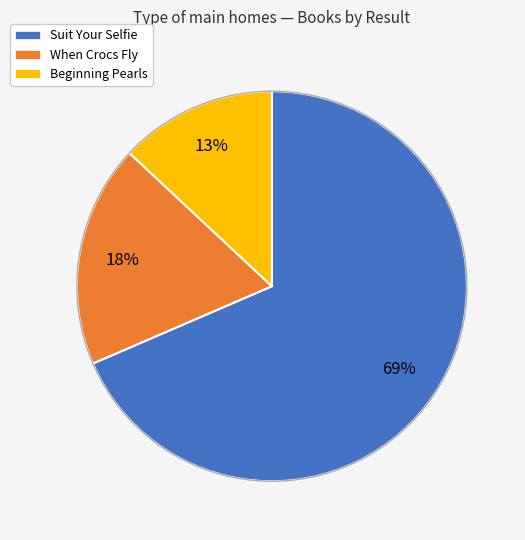

What percentage is the Beginning Pearls slice, to the nearest percent?

13%